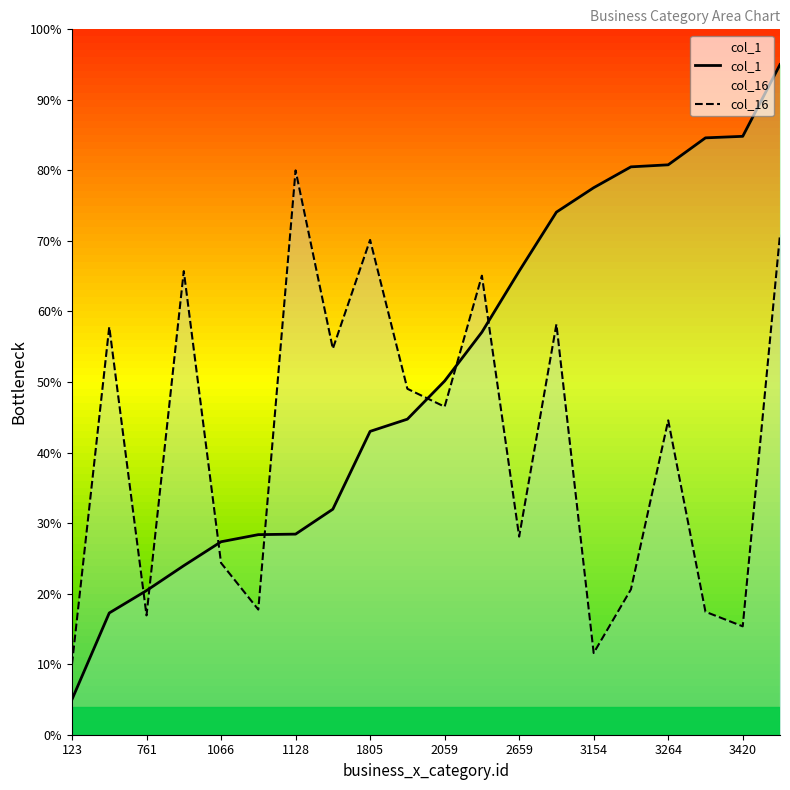

The col_1 series shows 127.1 at 15. True or false?

False